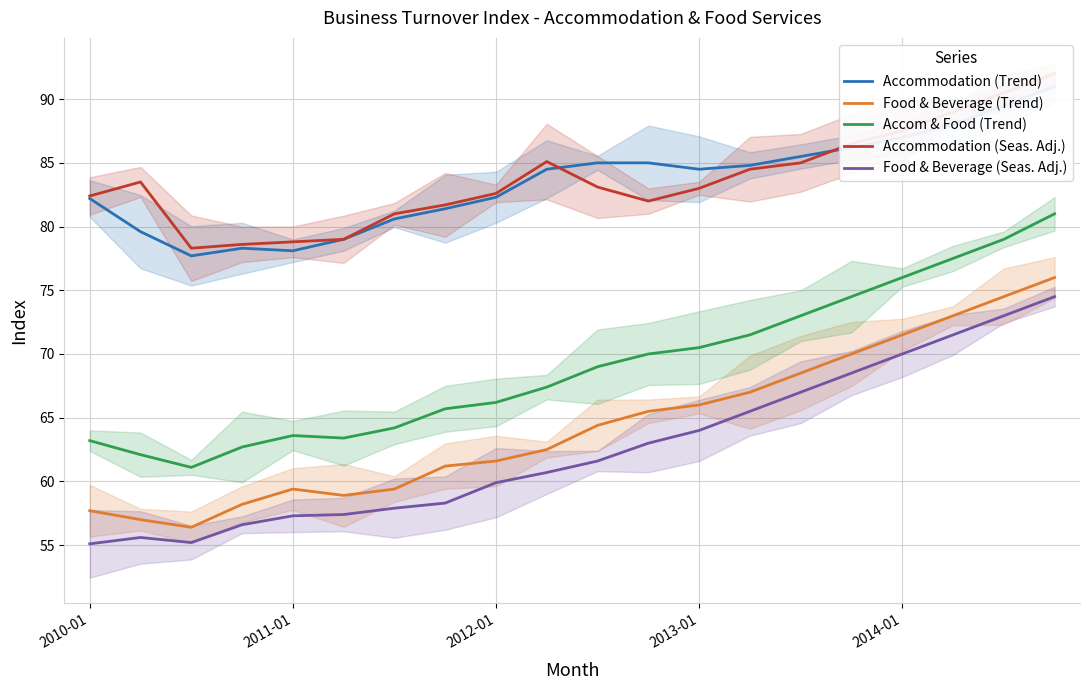

True or false: Accom & Food (Trend) and Food & Beverage (Trend) cross at least once.

False